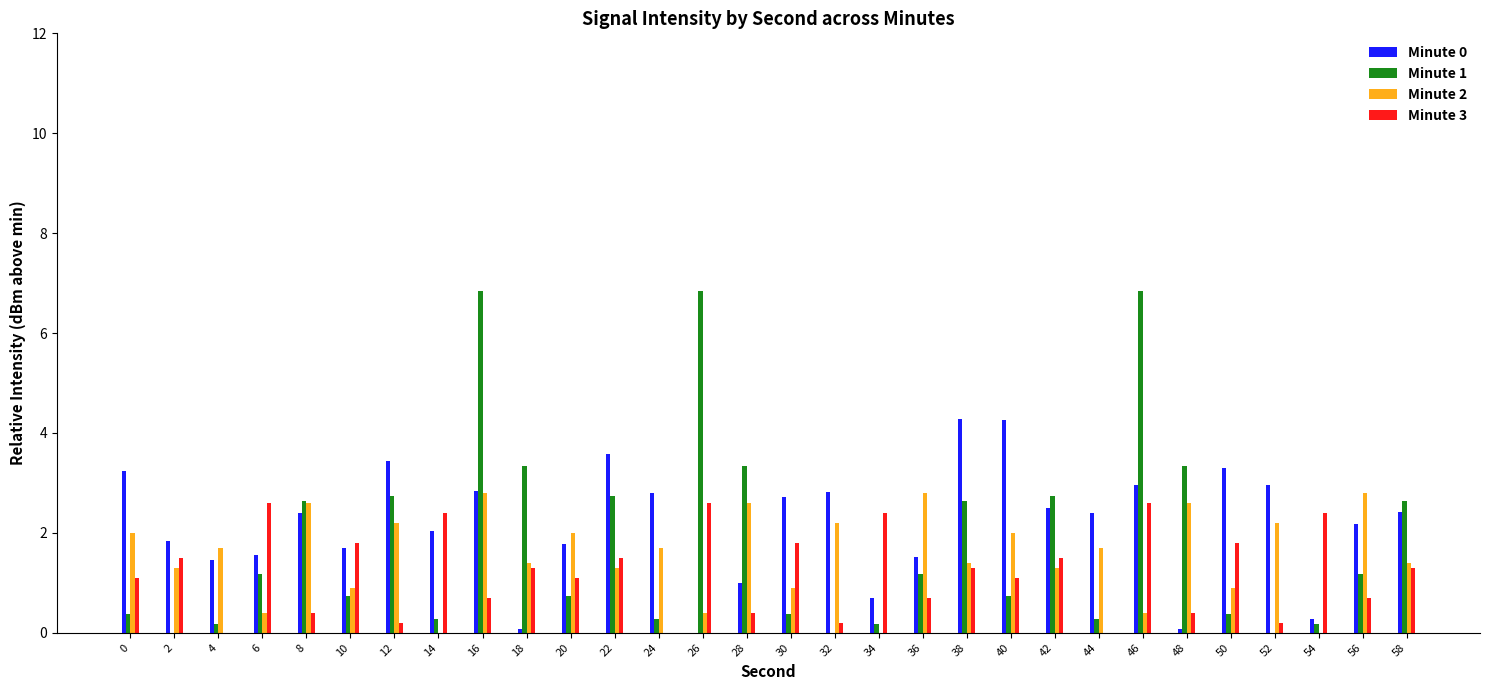

Is it true that Minute 3 equals 1.8 at 10?

True